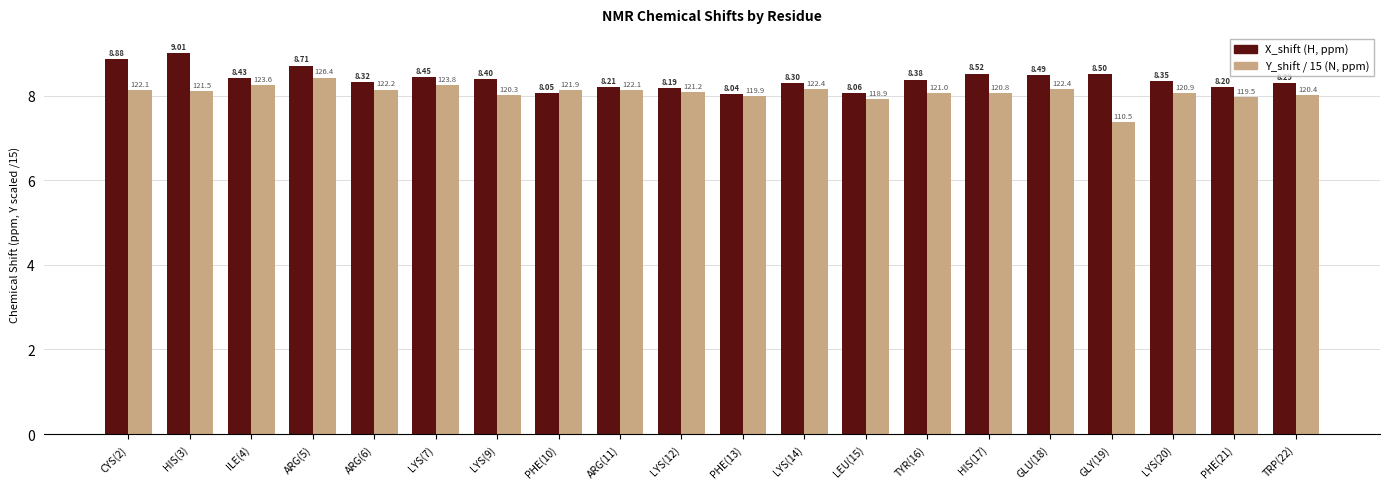

At PHE(21), list the series in order from smallest to largest.

Y_shift / 15 (N, ppm), X_shift (H, ppm)